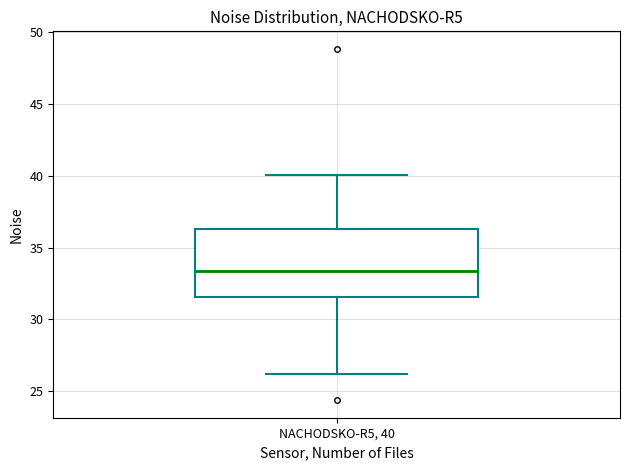

Where is the upper edge of the box for NACHODSKO-R5, 40 on the y-axis? The values are not printed on the chart, so give them approximately, as read against the axis.

36.5